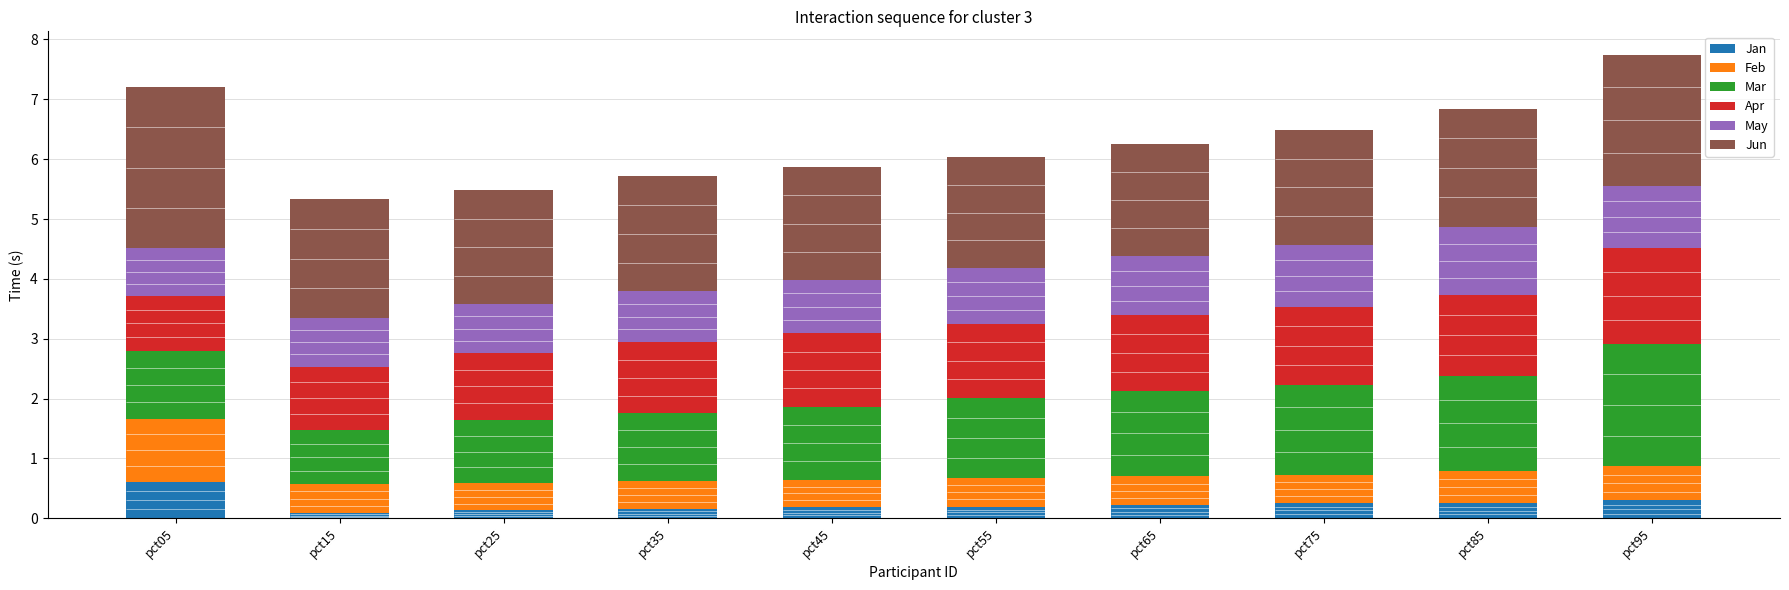

Is it true that Jan equals 0.1 at pct75?

False